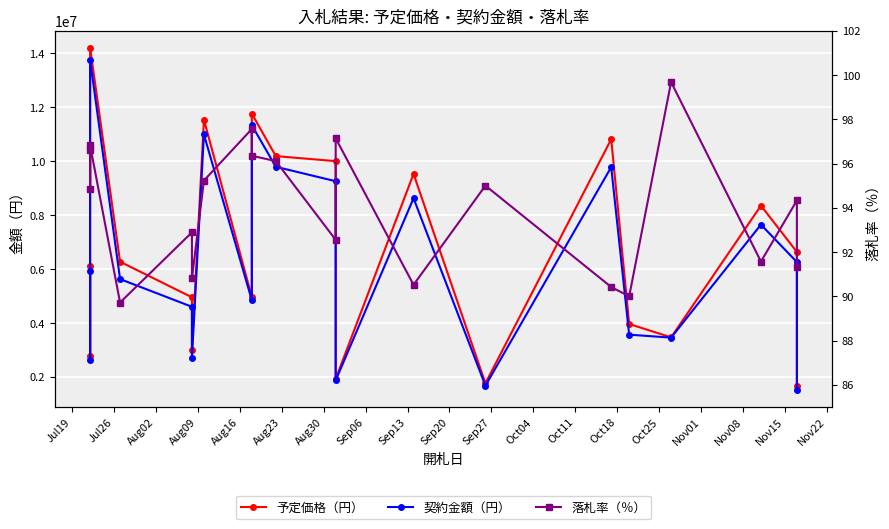

What is the value of the 契約金額（円） point at the 4th from the left?

5625400.0